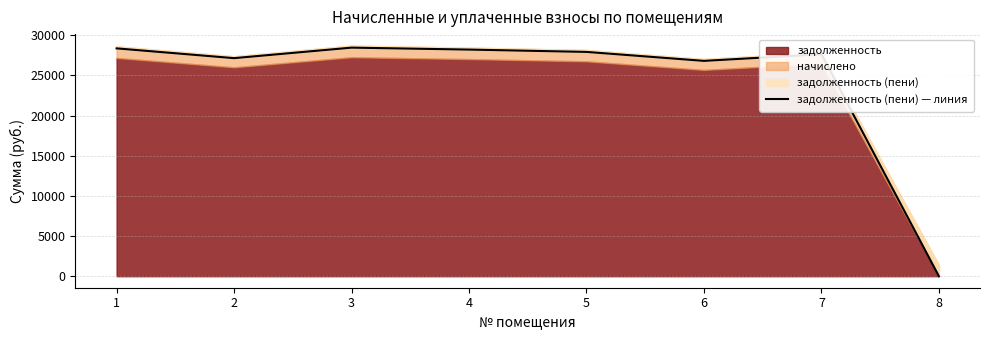

At which category does the chart reach its peak across all series?

3